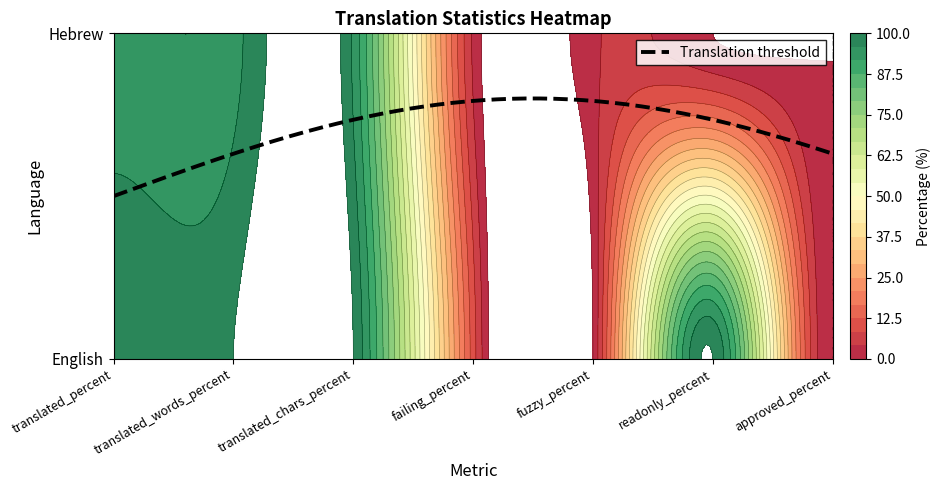

What is the difference between the maximum and second lowest values in the English series?

100.0